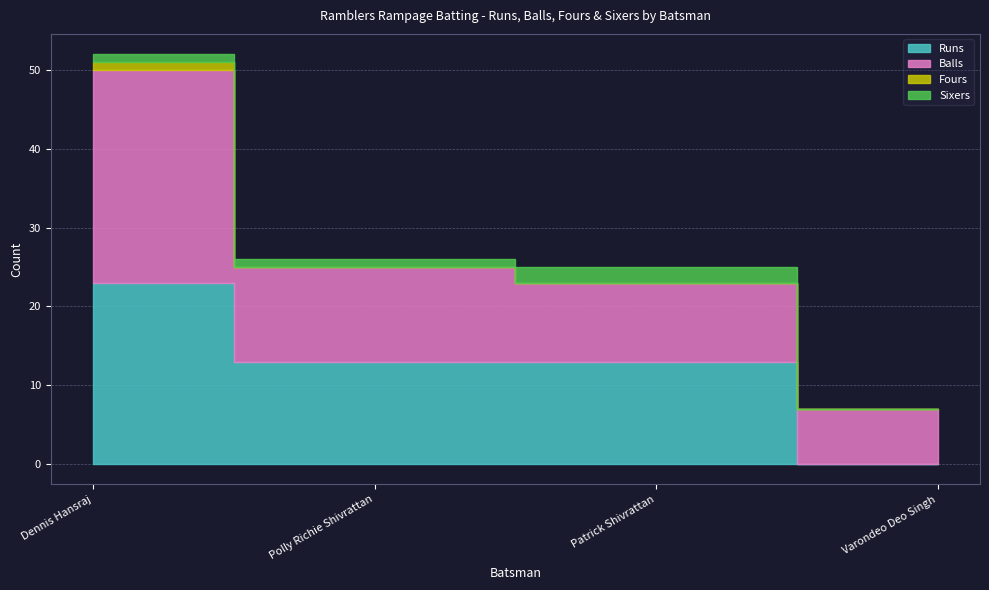

The Sixers series shows 1 at Polly Richie Shivrattan. True or false?

True